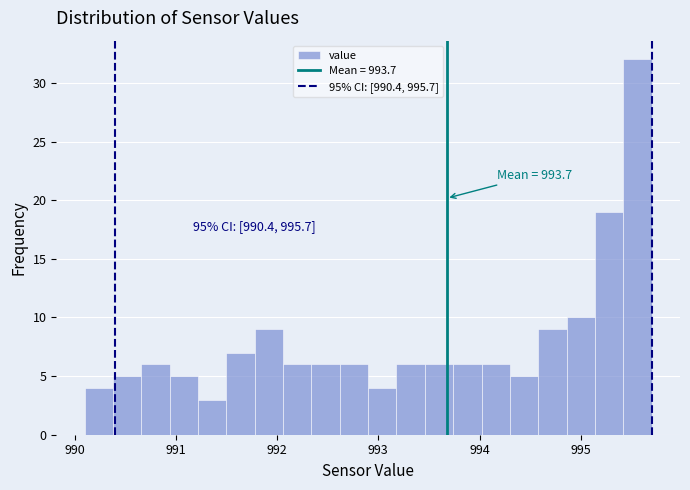

Read against the x-axis, roughly where is the centre of the tallest bar?

995.6